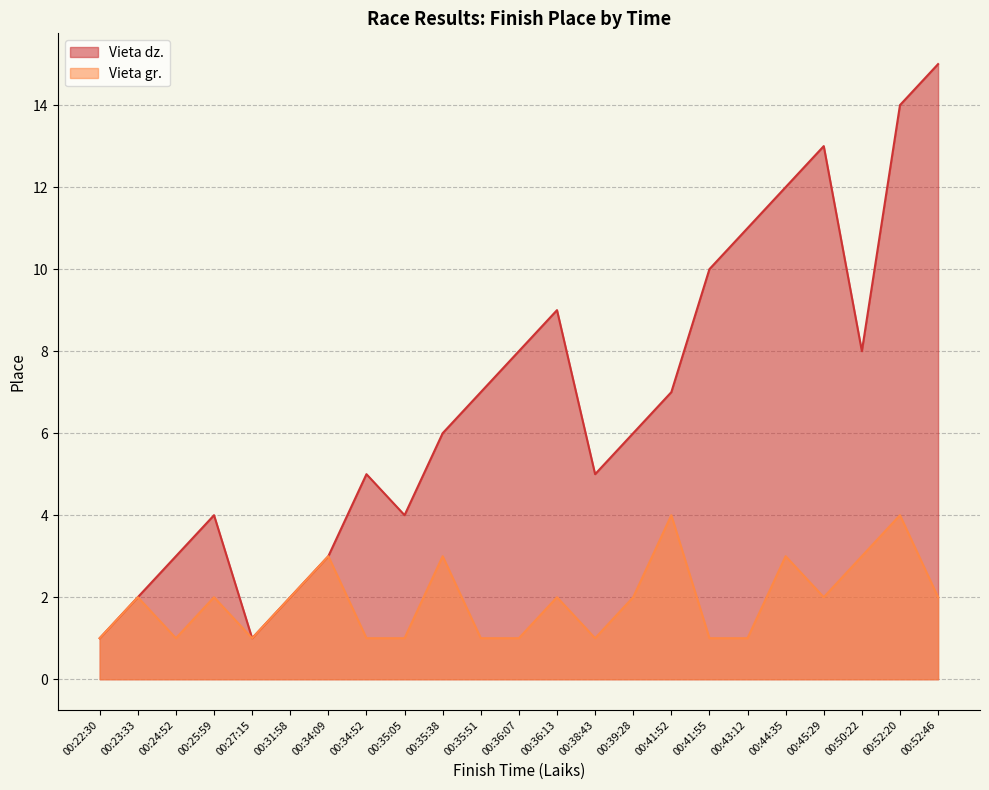

True or false: Vieta dz. and Vieta gr. cross at least once.

False